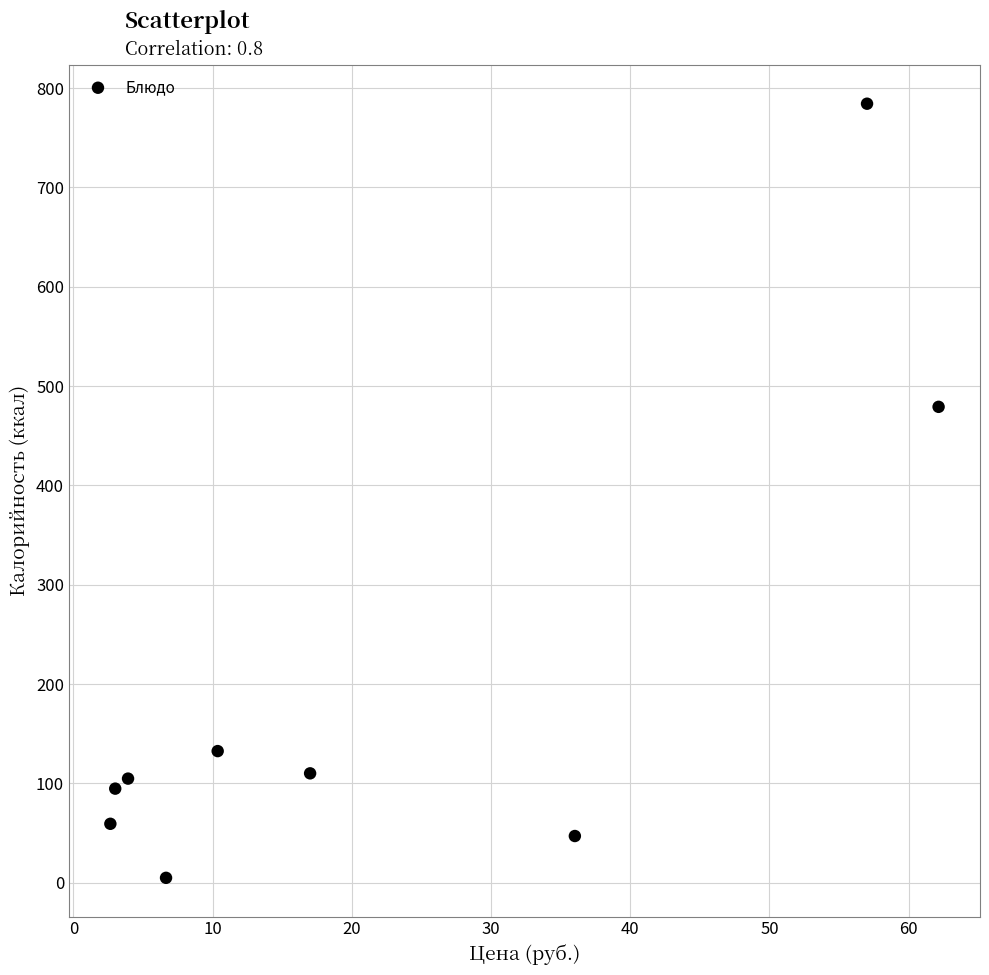

What Y value in the scatter plot is closest to 394?

479.1